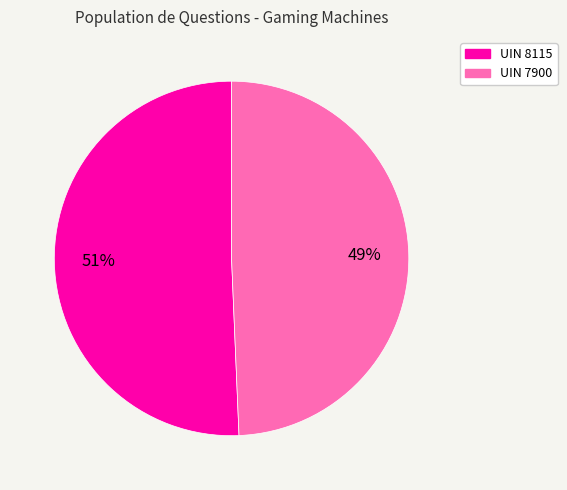

To the nearest percent, what is the average slice percentage?

50%